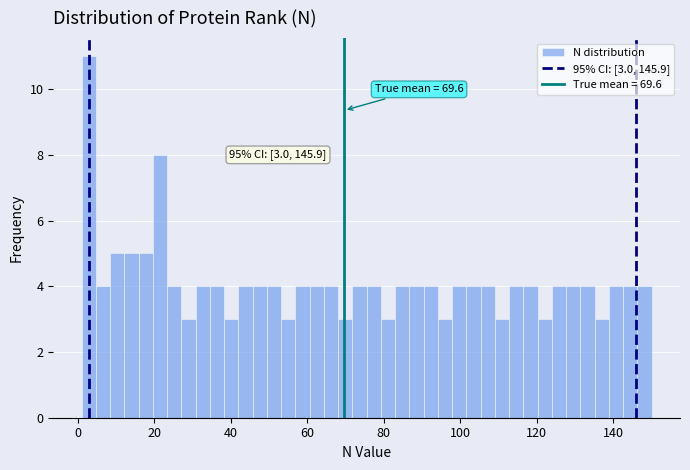

Around what value on the x-axis is the tallest bar? Give the approximate position of its centre, as read against the axis.

2